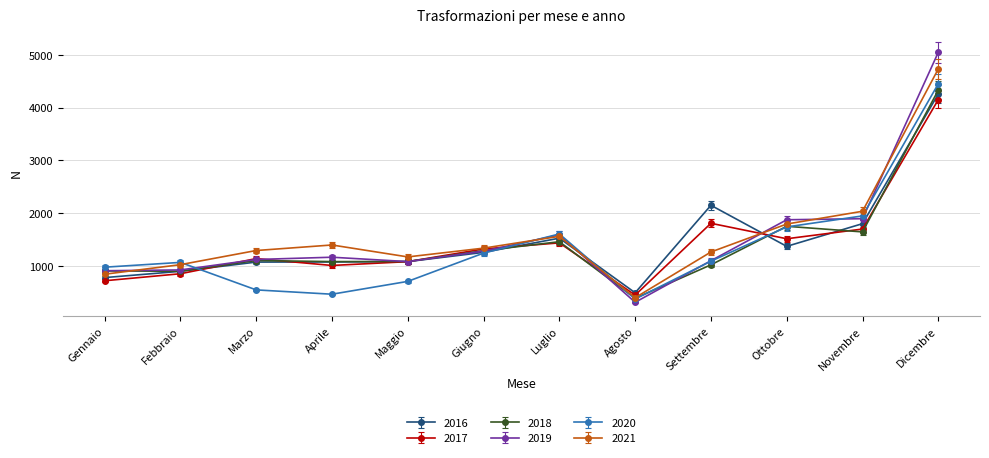

What is the spread (max minus min) of values at Dicembre?

897